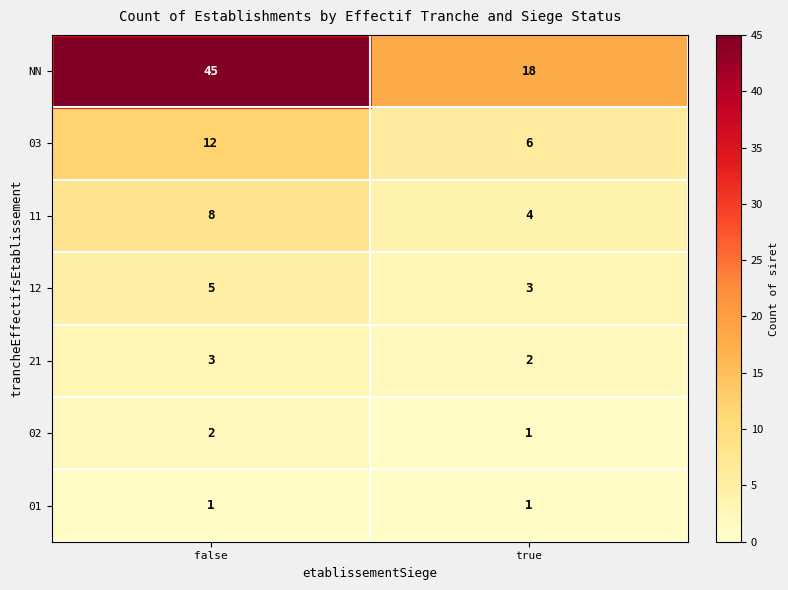

Which label corresponds to the largest value in the chart?

false